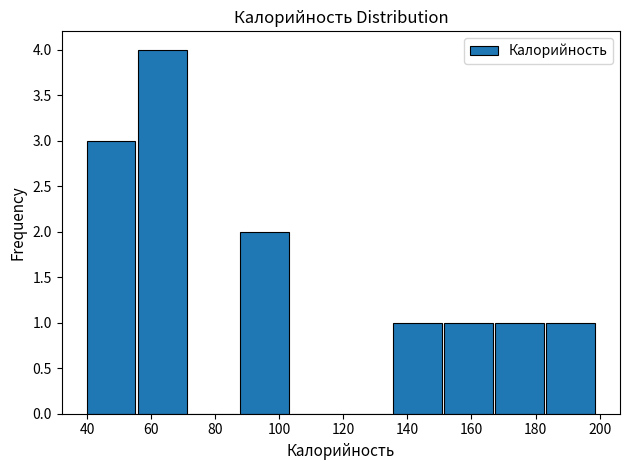

Reading left to right, list every bar in this chart as the range it spans on the x-axis followed by its height. Neither the bar edges nor the heights are printed on the chart, so give them approximately, as read against the axes.

40 to 56: 3
56 to 72: 4
72 to 88: 0
88 to 104: 2
104 to 120: 0
120 to 136: 0
136 to 152: 1
152 to 166: 1
166 to 182: 1
182 to 198: 1